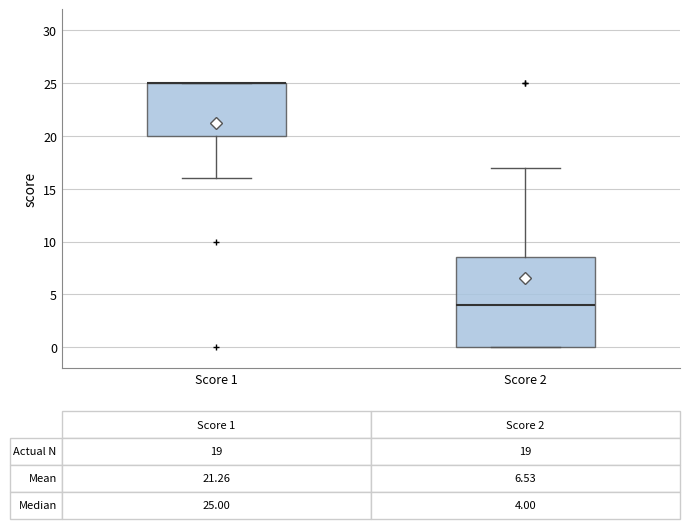

Comparing the boxes themselves (not the whiskers), which one is the tallest?

Score 2